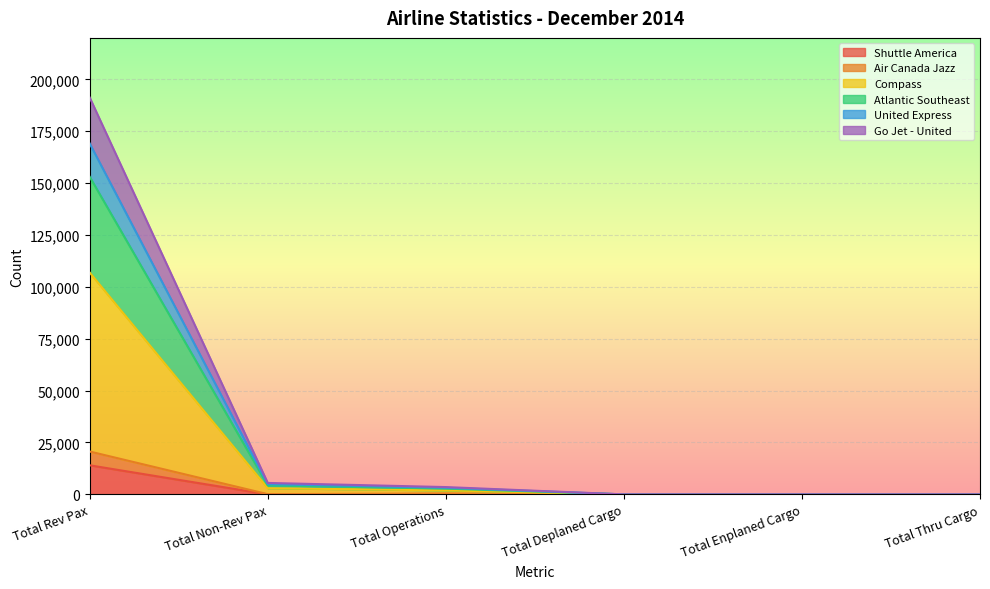

At which label is United Express closest to 76547?

Total Non-Rev Pax